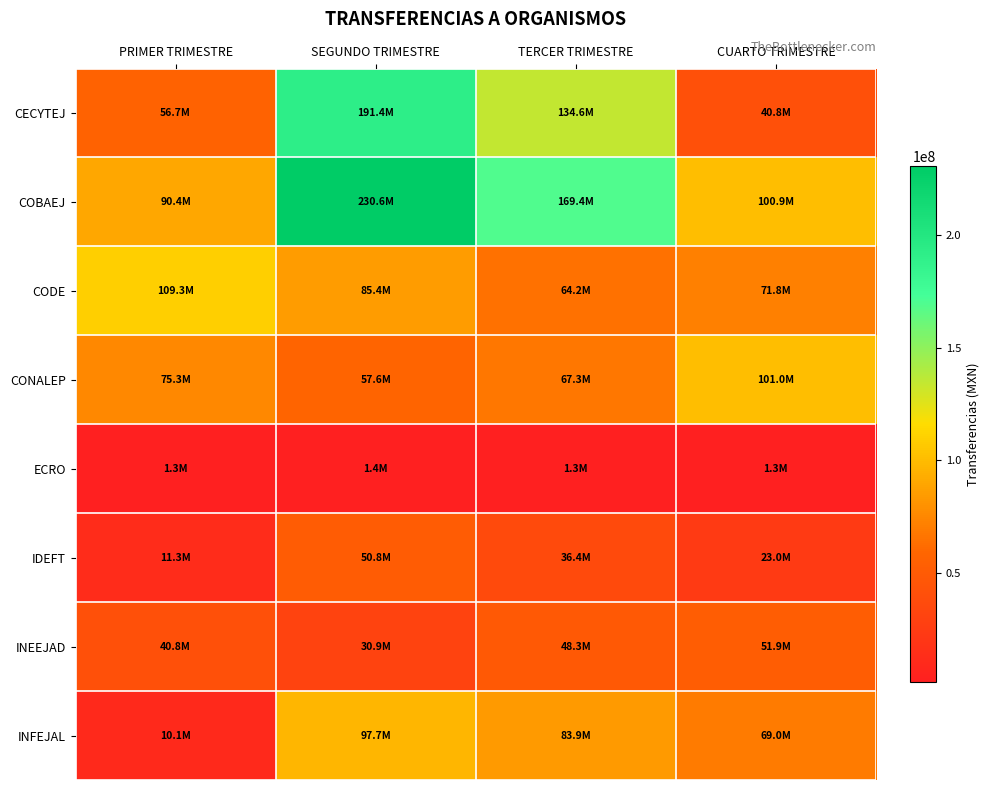

Which series changed the most between TERCER TRIMESTRE and CUARTO TRIMESTRE?

CECYTEJ